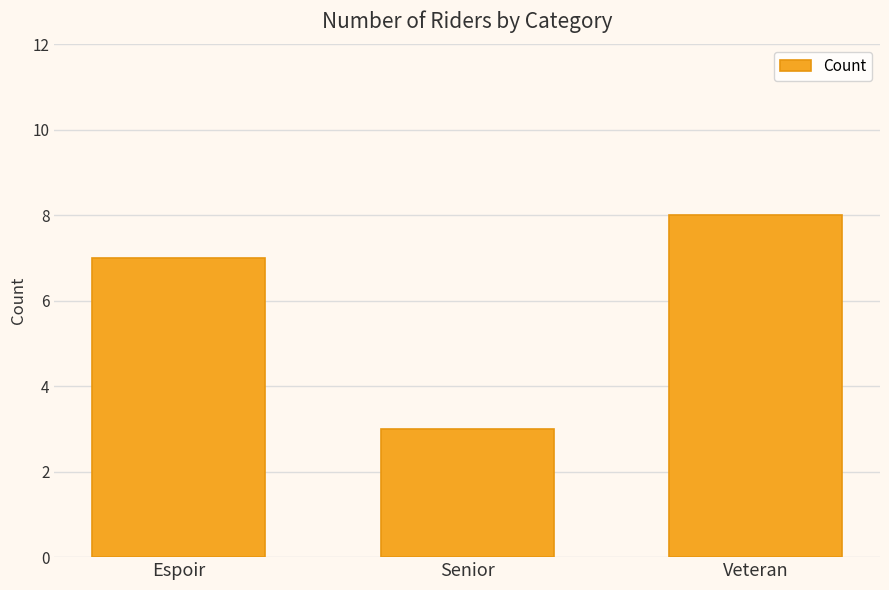

The value at Senior is 3. True or false?

True